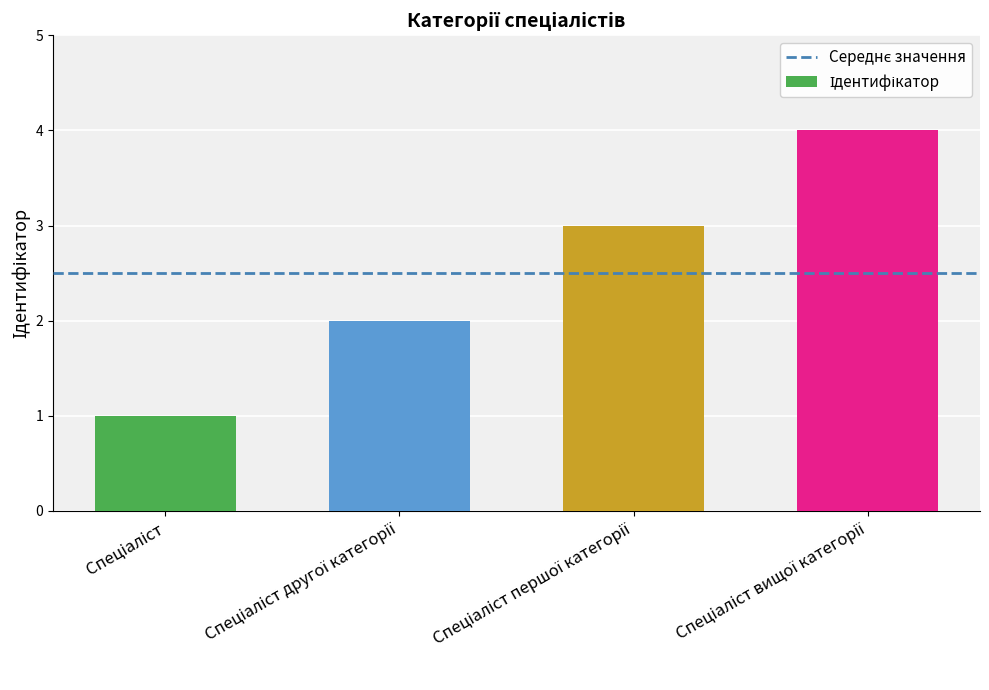

Count the values in the range 2 to 4.

3